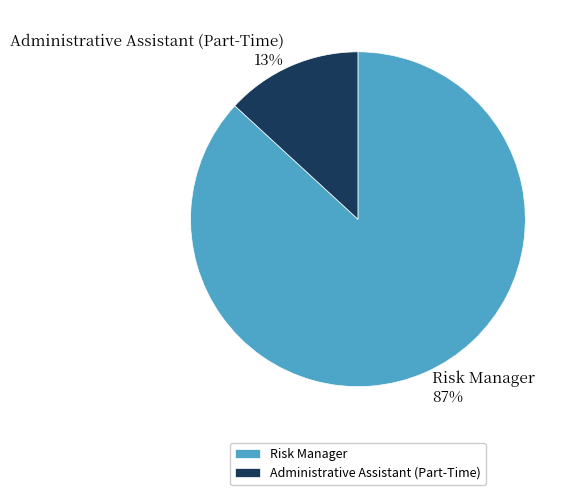

Combined, do Administrative Assistant (Part-Time) 13% and Risk Manager 87% account for over 50%?

Yes